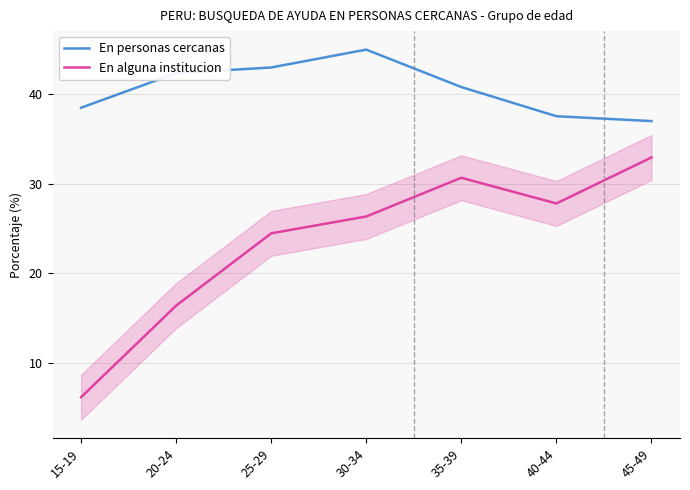

Which label corresponds to the smallest value in the chart?

15-19